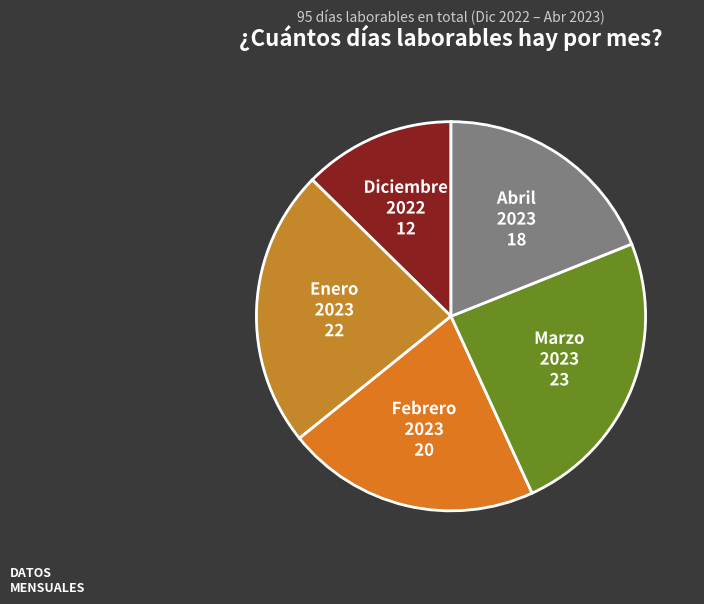

Is there a majority slice in this chart?

No